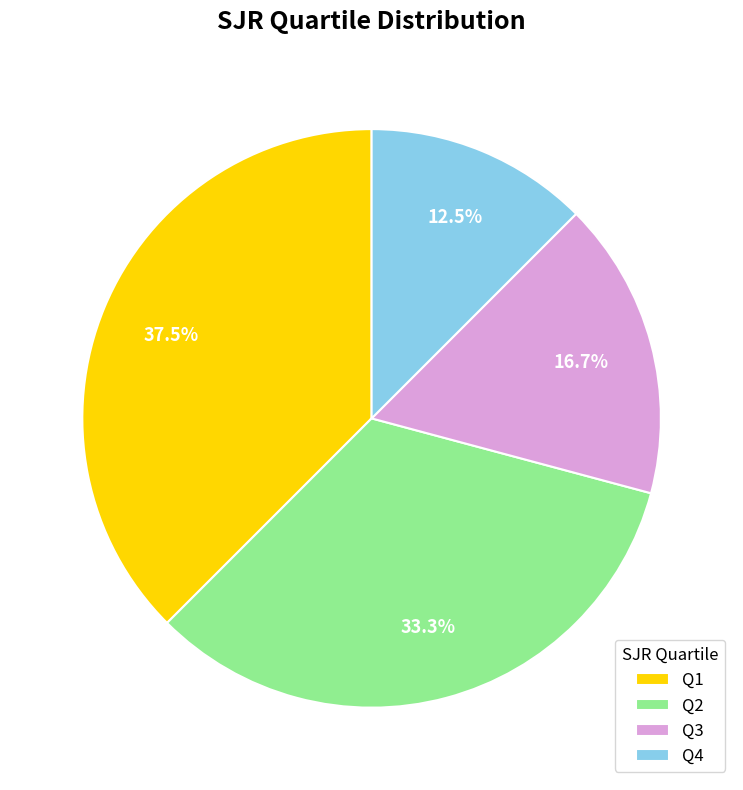

Is there a majority slice in this chart?

No